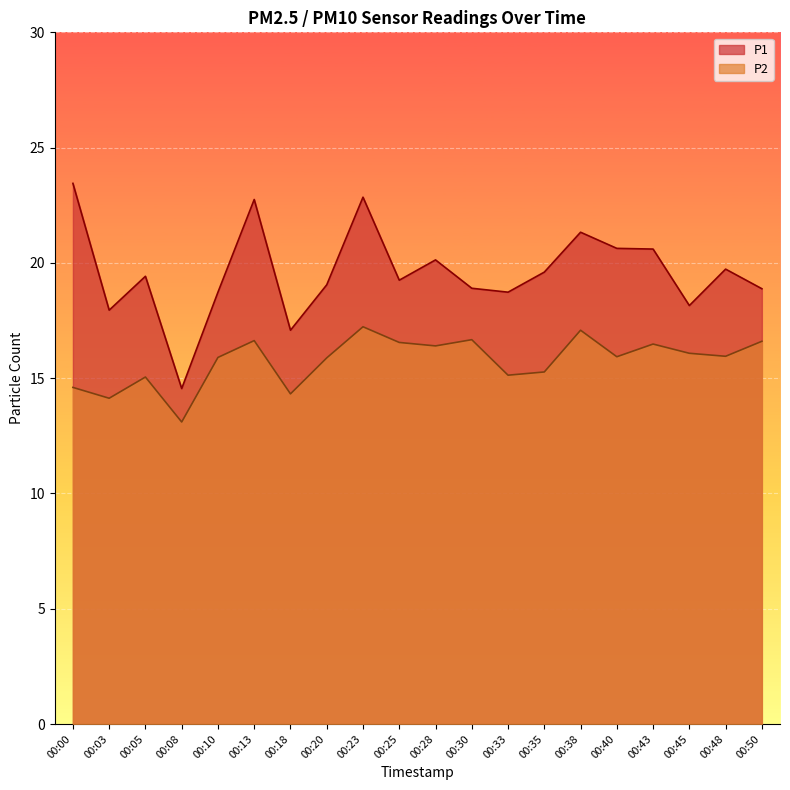

At how many categories does at least one series exceed 14?

20